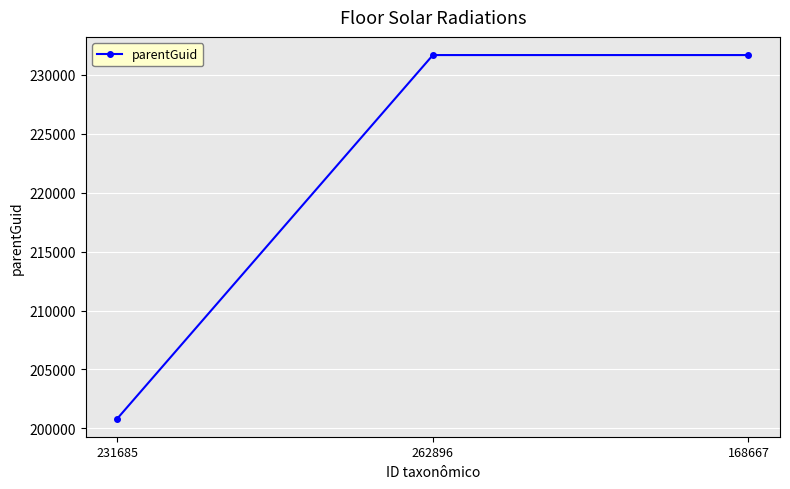

Which label corresponds to the smallest value in the chart?

231685